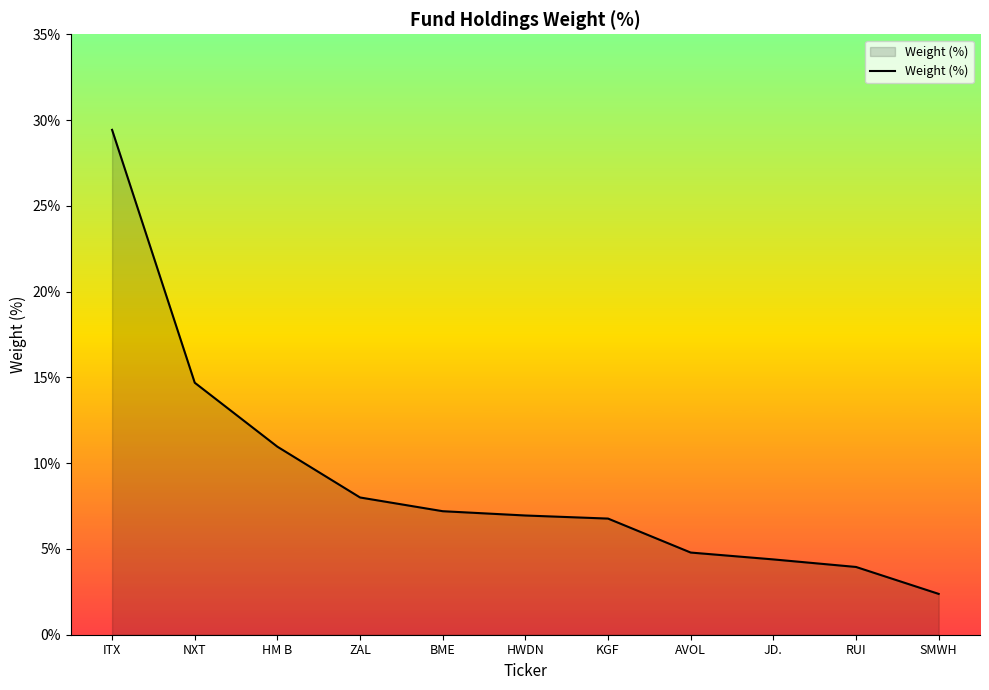

What is the difference between the second highest and minimum values?

12.3